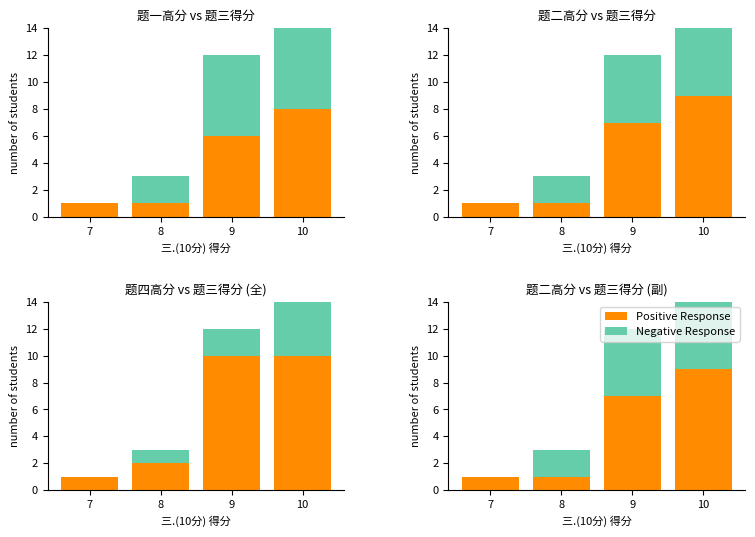

What is the value of the Positive Response bar at the 2nd from the left?

1